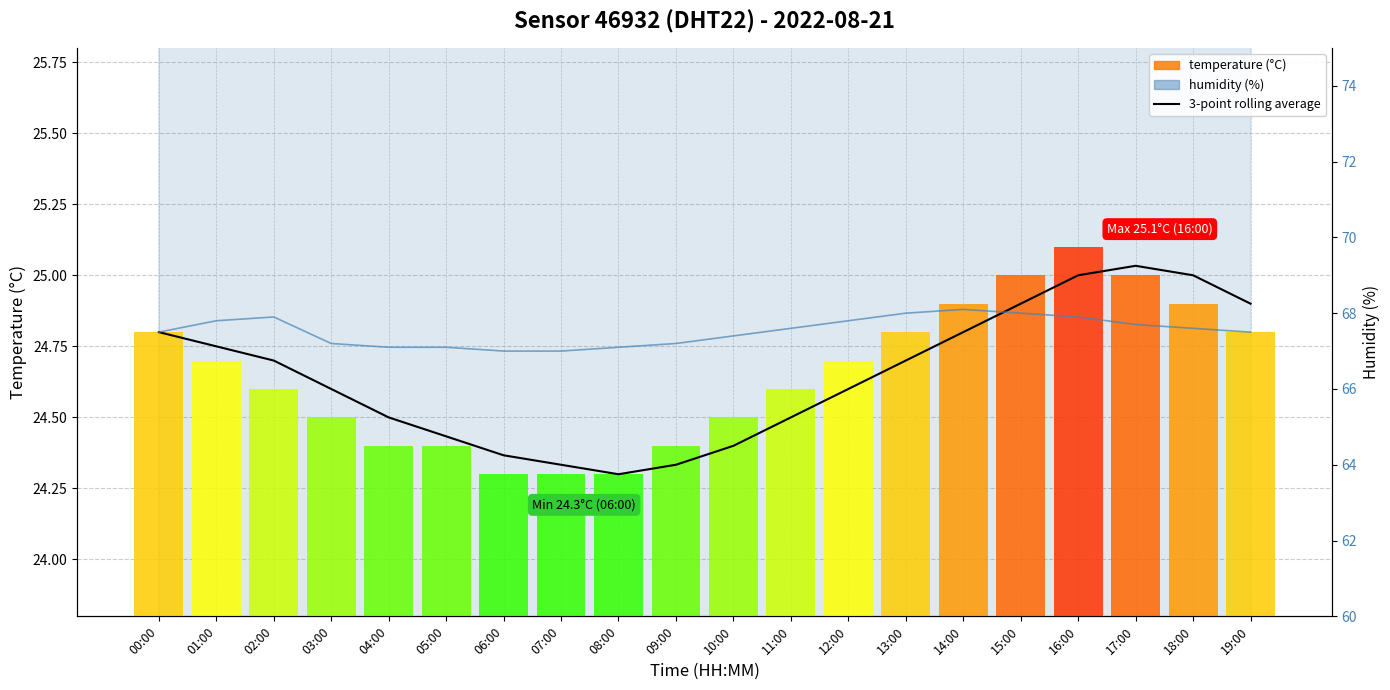

At which label does humidity (%) reach its peak?

14:00